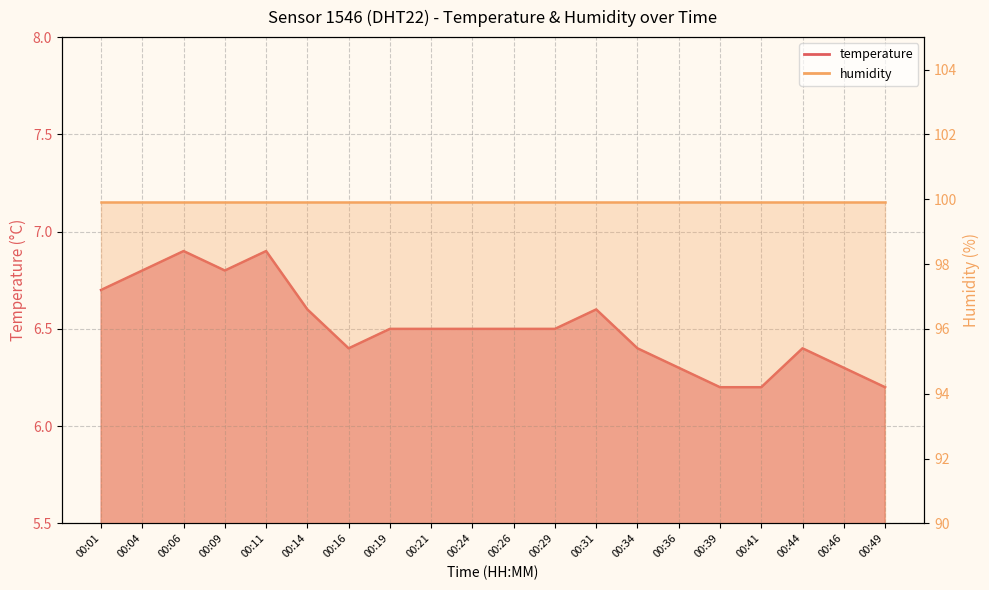

Read the value at 00:11.

6.9